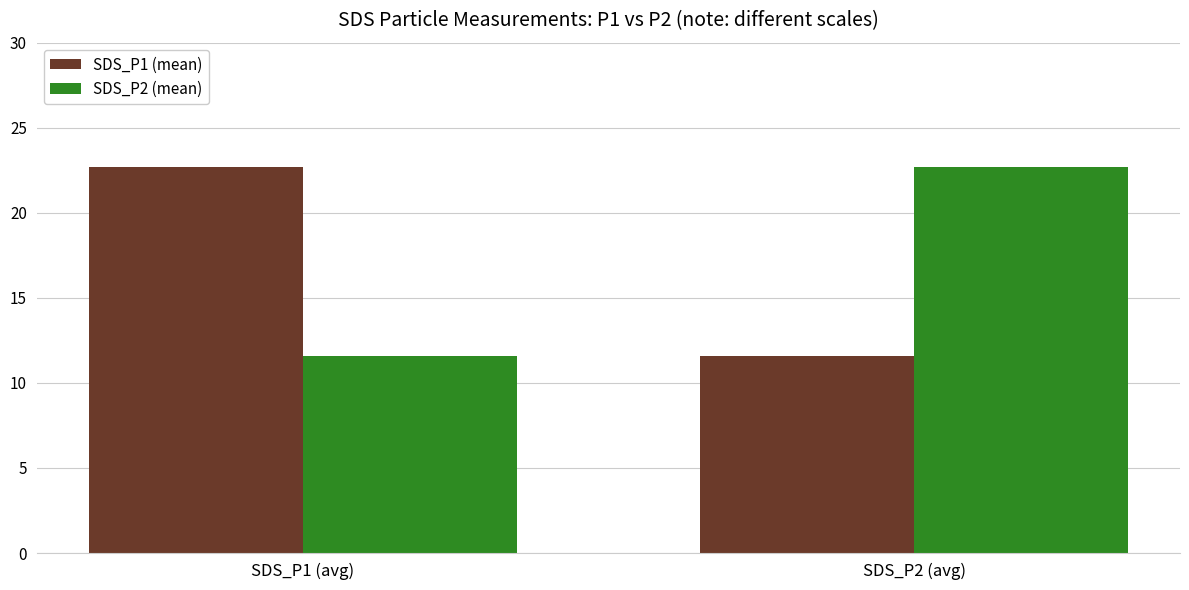

What is the value of the SDS_P1 (mean) bar at the 1st from the left?

22.7